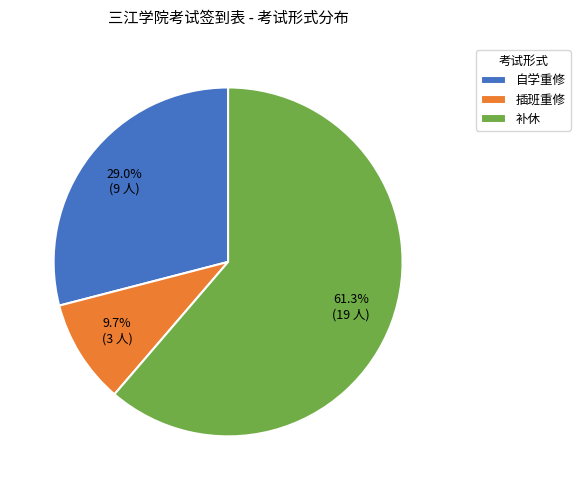

Which has a higher value, 自学重修 or 补休?

补休